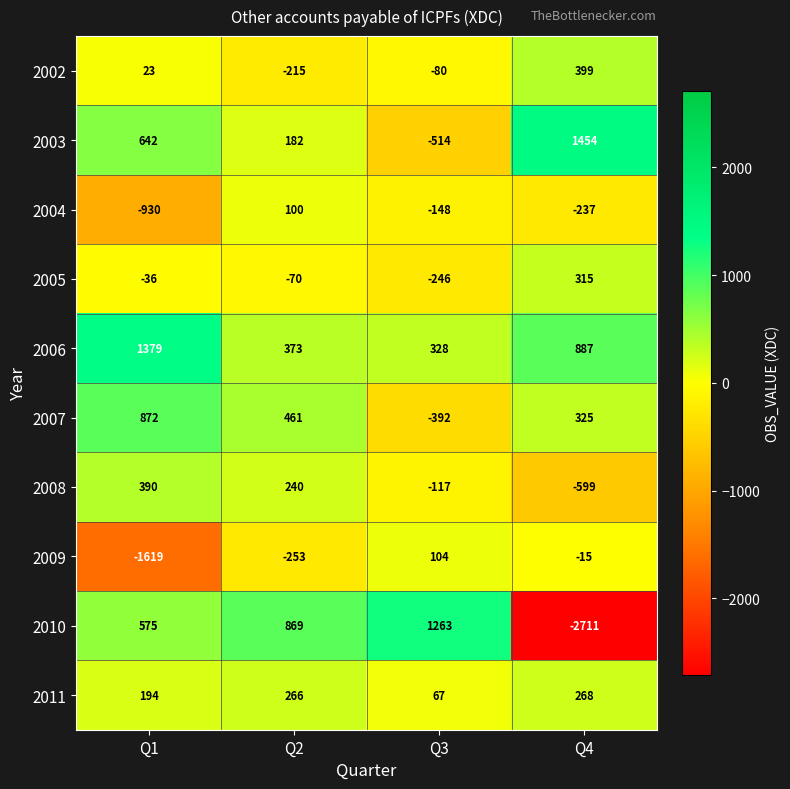

Which series has the largest total across all categories?

2006